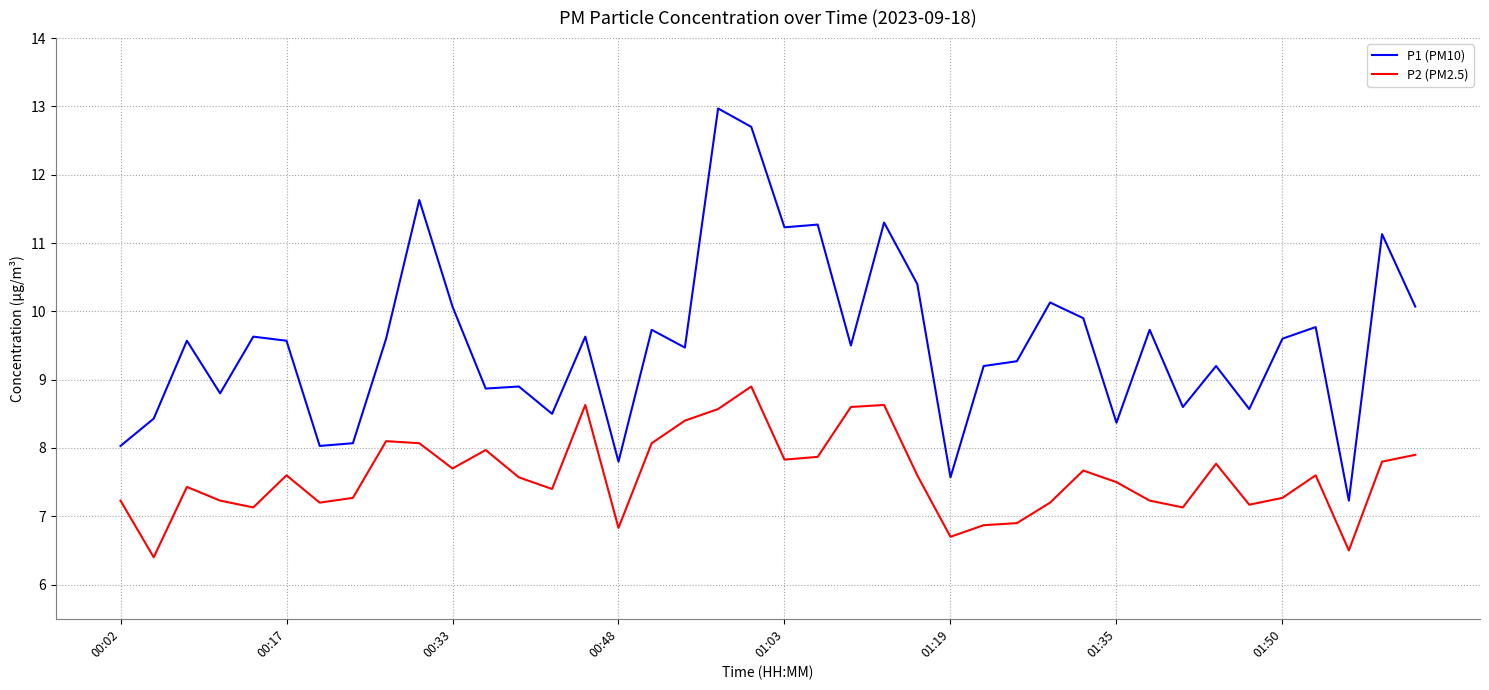

Which series has the largest range (max minus min)?

P1 (PM10)